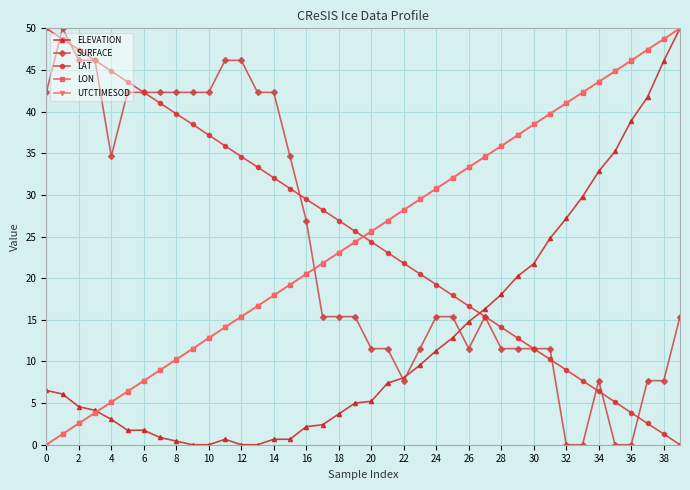

How many series are shown in this chart?

5